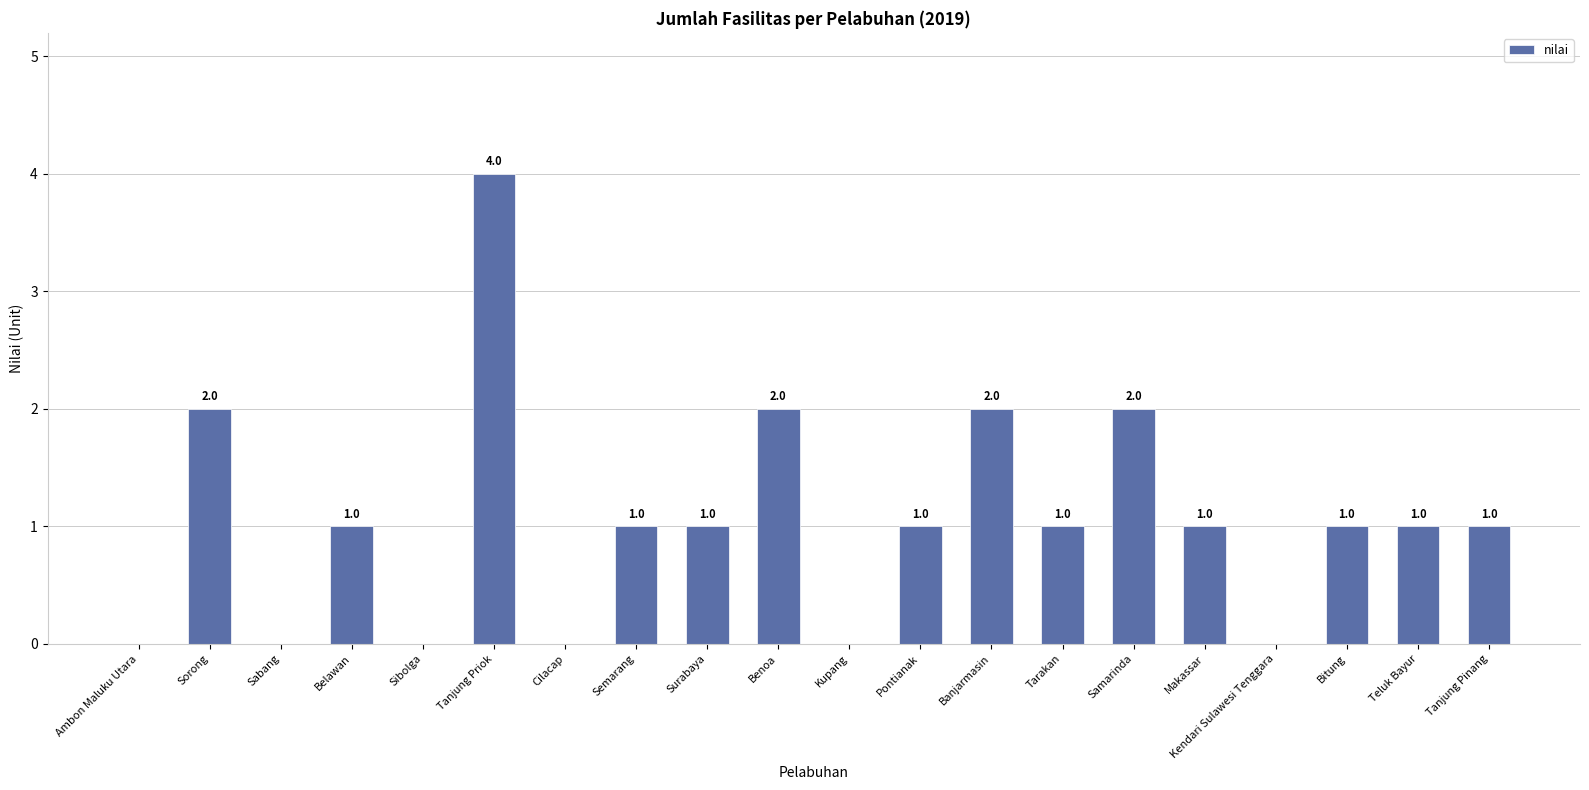

The chart shows a value of 2 at Sorong. True or false?

True